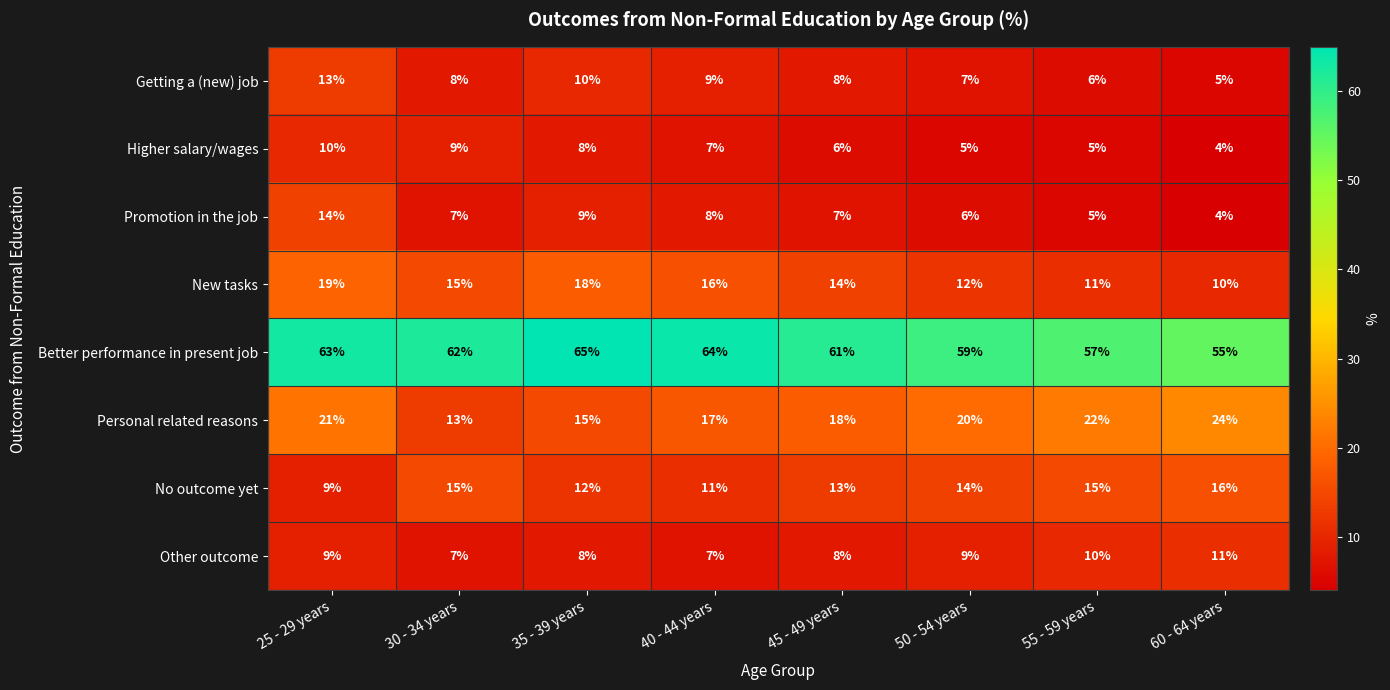

Is it true that Personal related reasons equals 15 at 35 - 39 years?

True